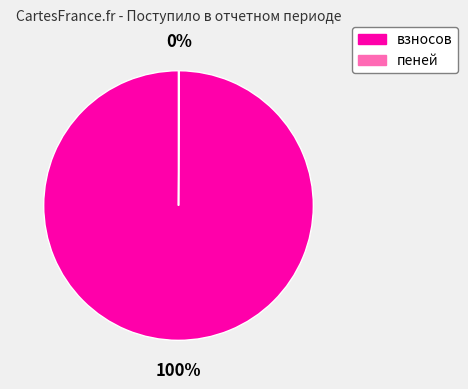

To the nearest percent, what percentage of the pie is взносов?

100%